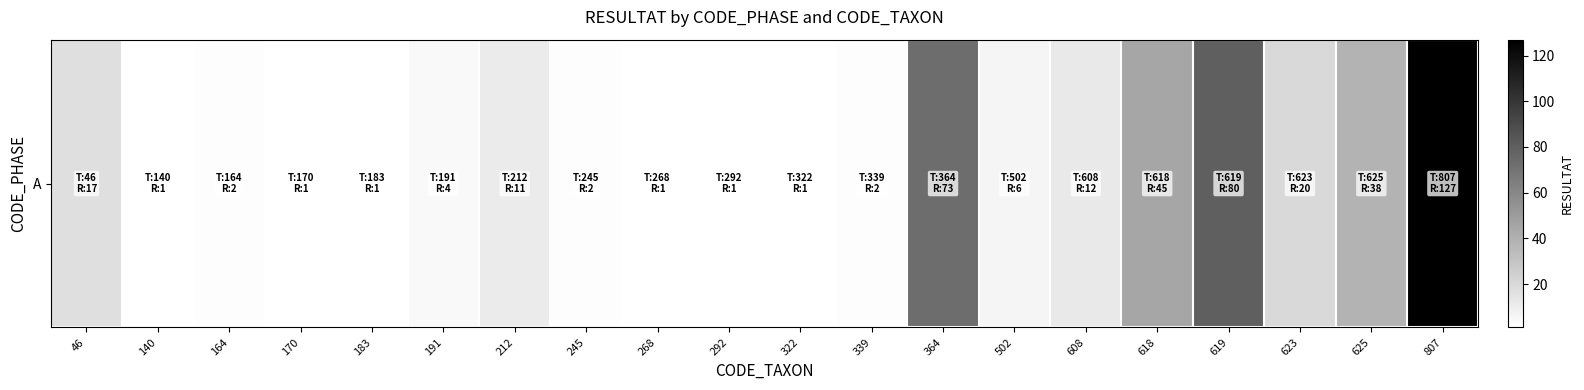

Is it true that the value at 245 is 2?

True